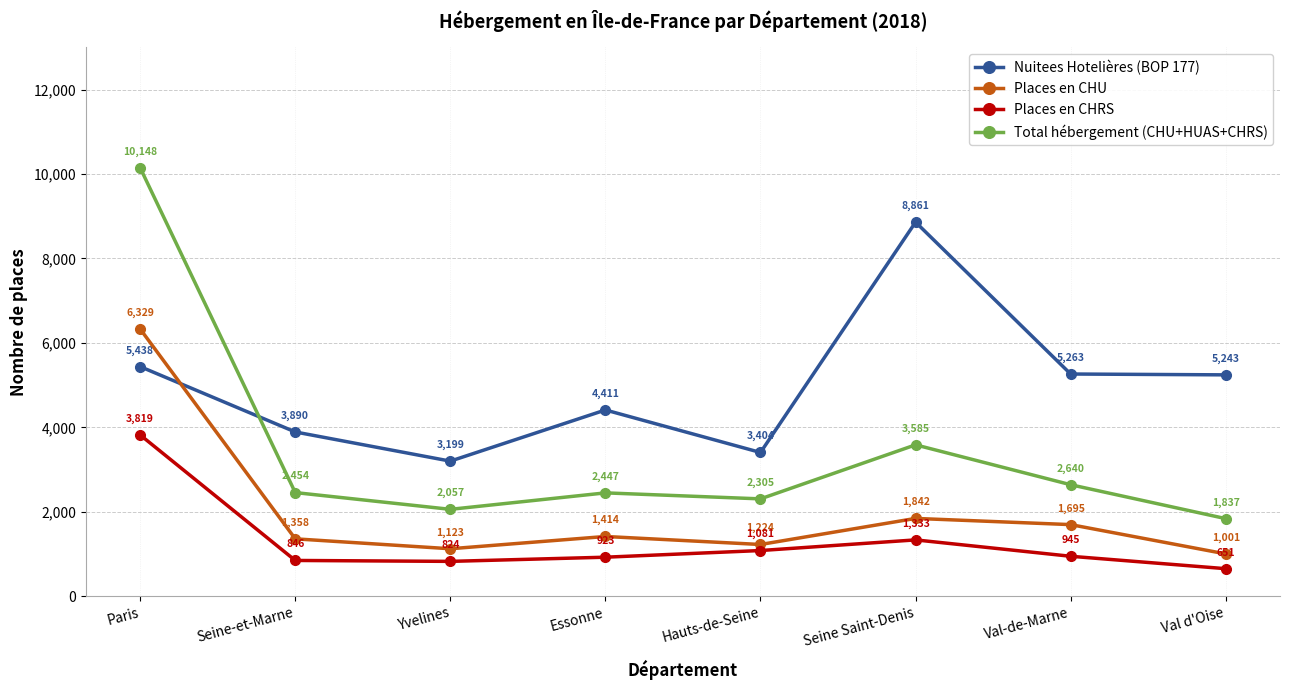

At which category is the sum across all series the highest?

Paris